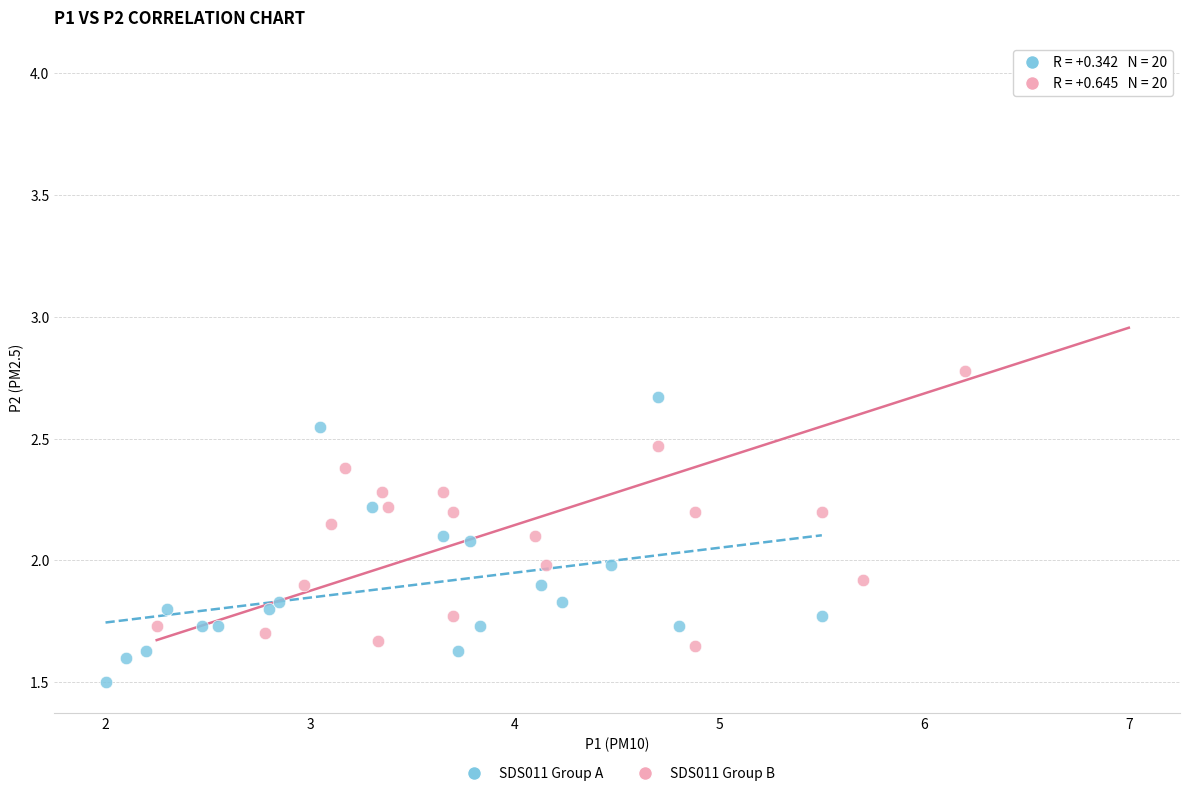

Which series has the largest Y range (max minus min)?

SDS011 Group B